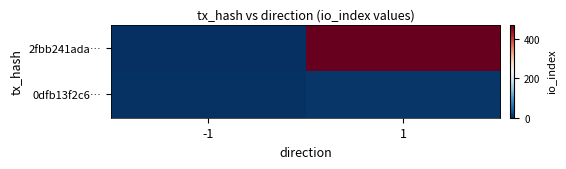

What is the total value across all series at 1?

480